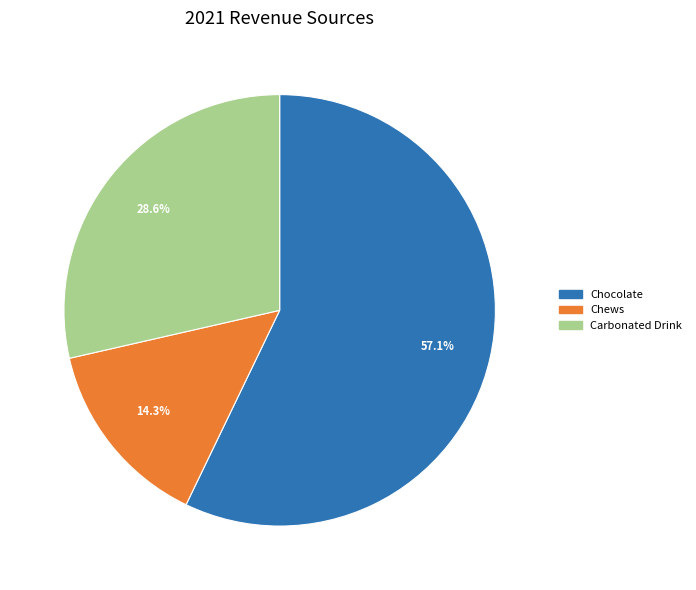

What percentage is the Chews slice, to the nearest percent?

14%